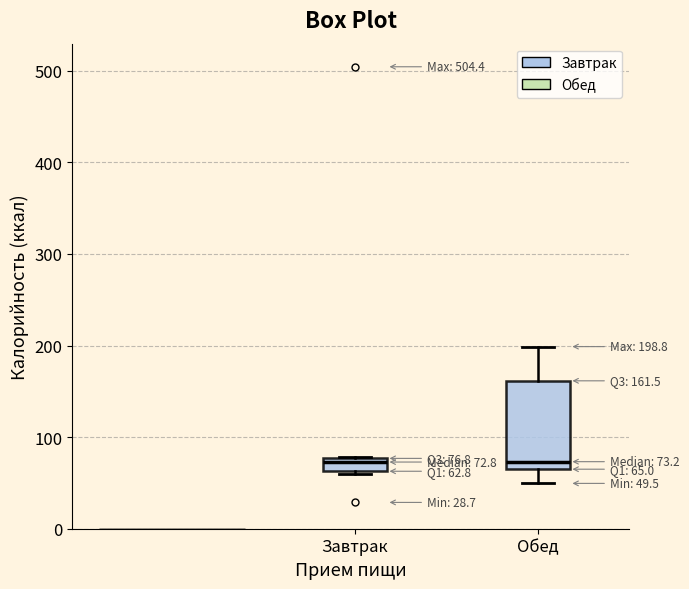

Comparing the boxes themselves (not the whiskers), which one is the tallest?

Обед